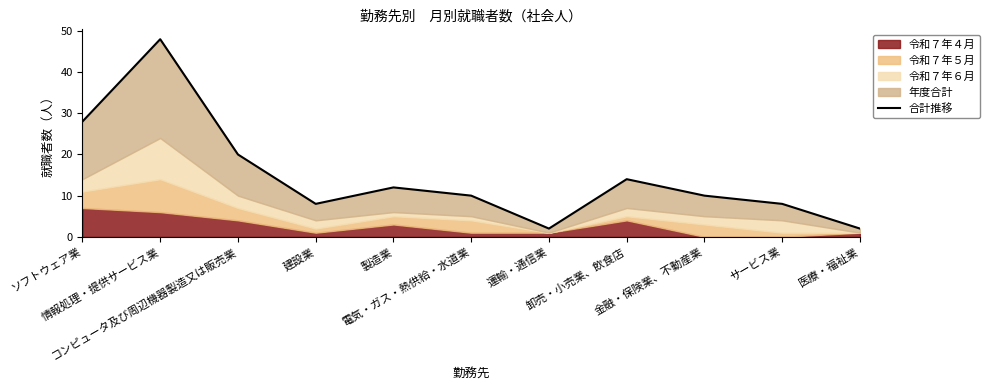

At which category does the data reach its first local peak?

情報処理・提供サービス業